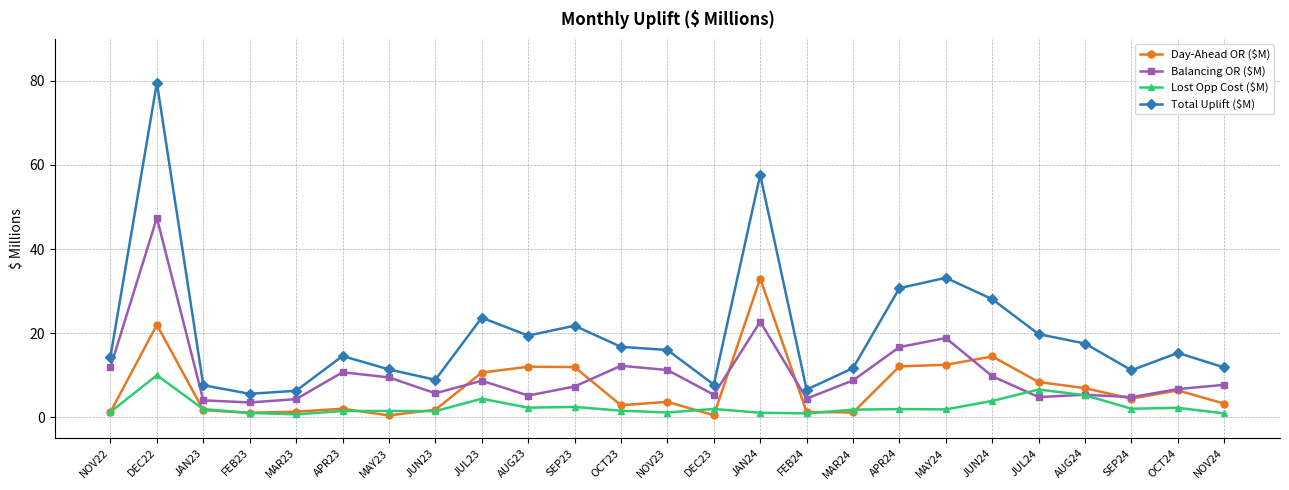

At which category does Balancing OR ($M) reach its first local peak?

DEC22